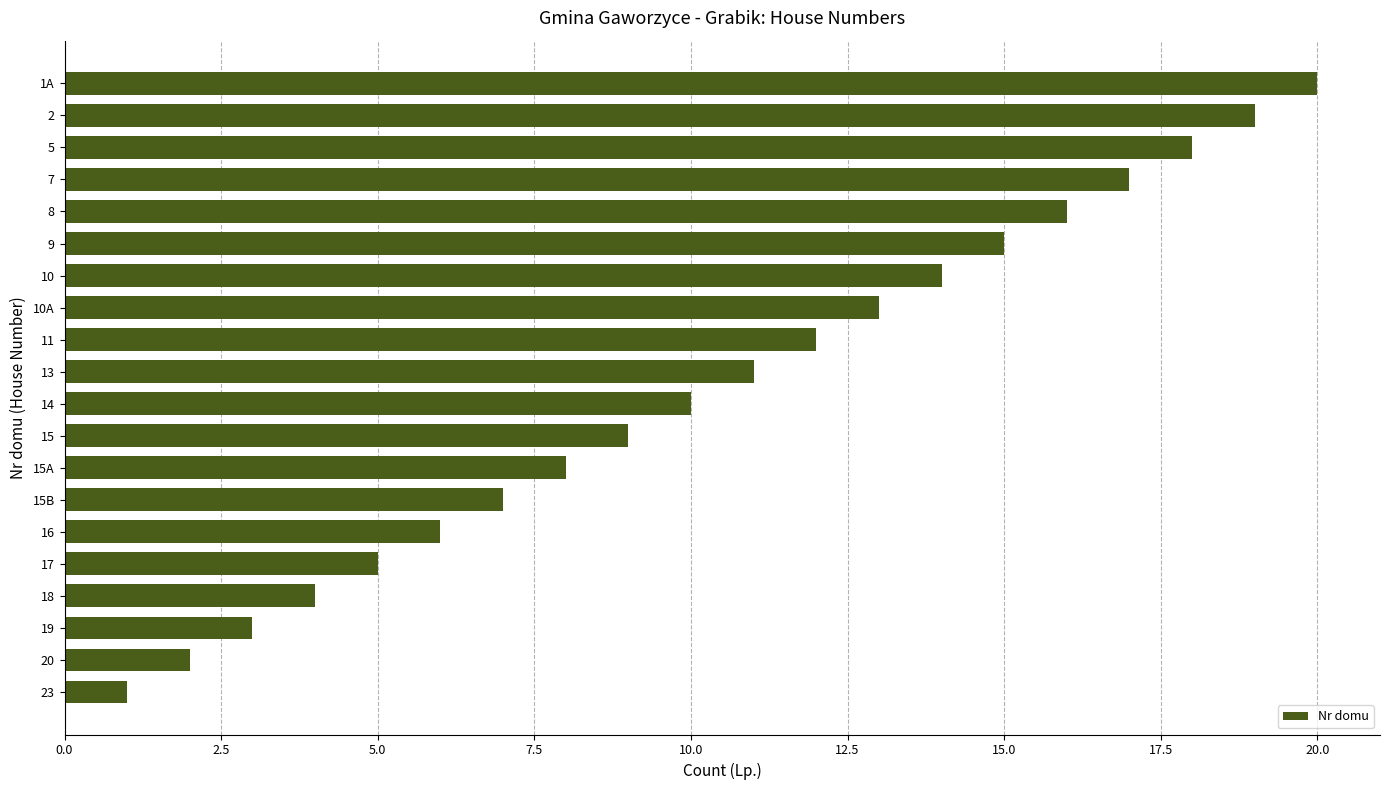

The chart shows a value of 3 at 15B. True or false?

False